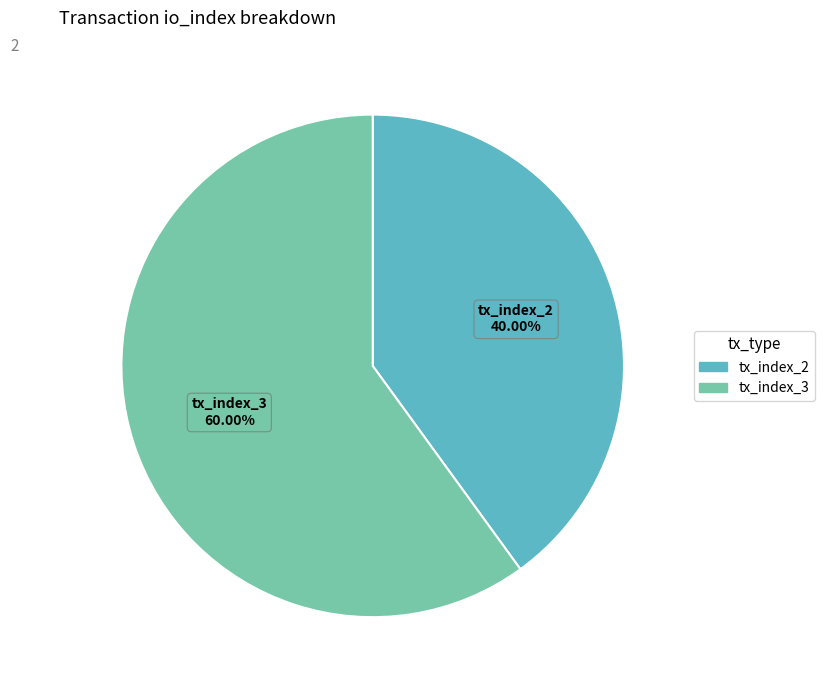

Combined, what portion of the pie is tx_index_2 and tx_index_3?

100.0%